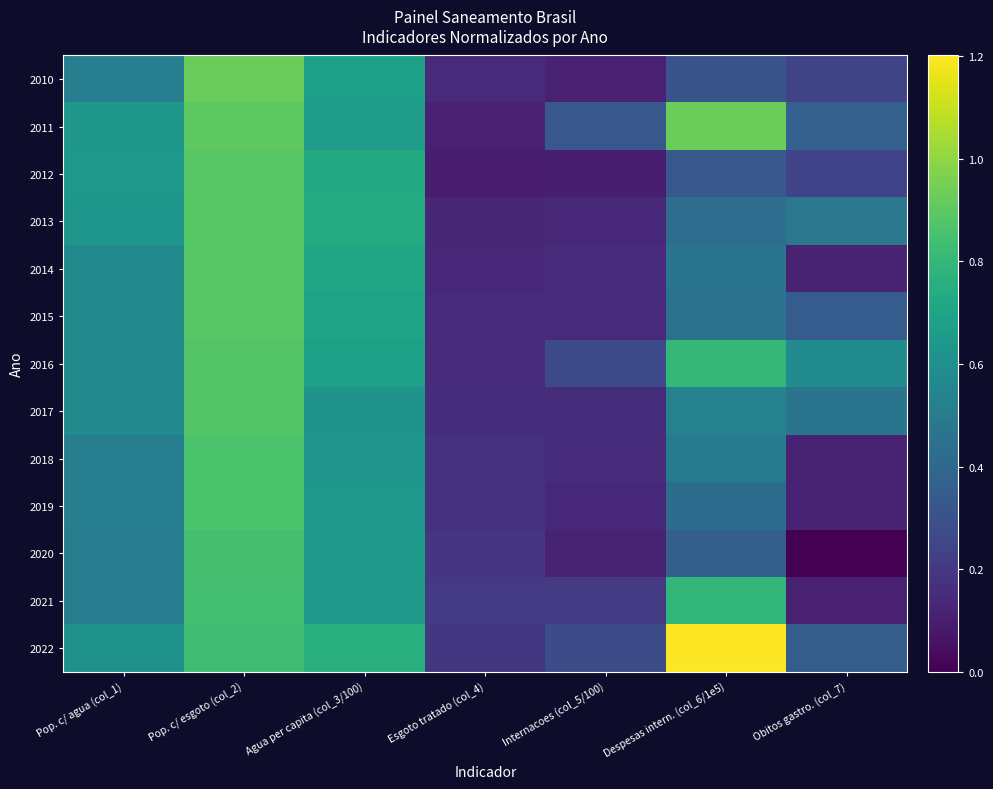

Between Despesas intern. (col_6/1e5) and Obitos gastro. (col_7), which is larger?

Despesas intern. (col_6/1e5)